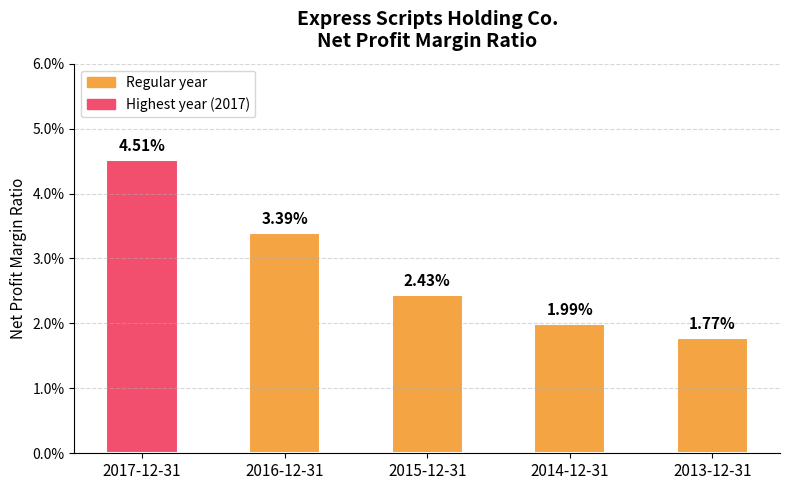

Are the bars horizontal?

No